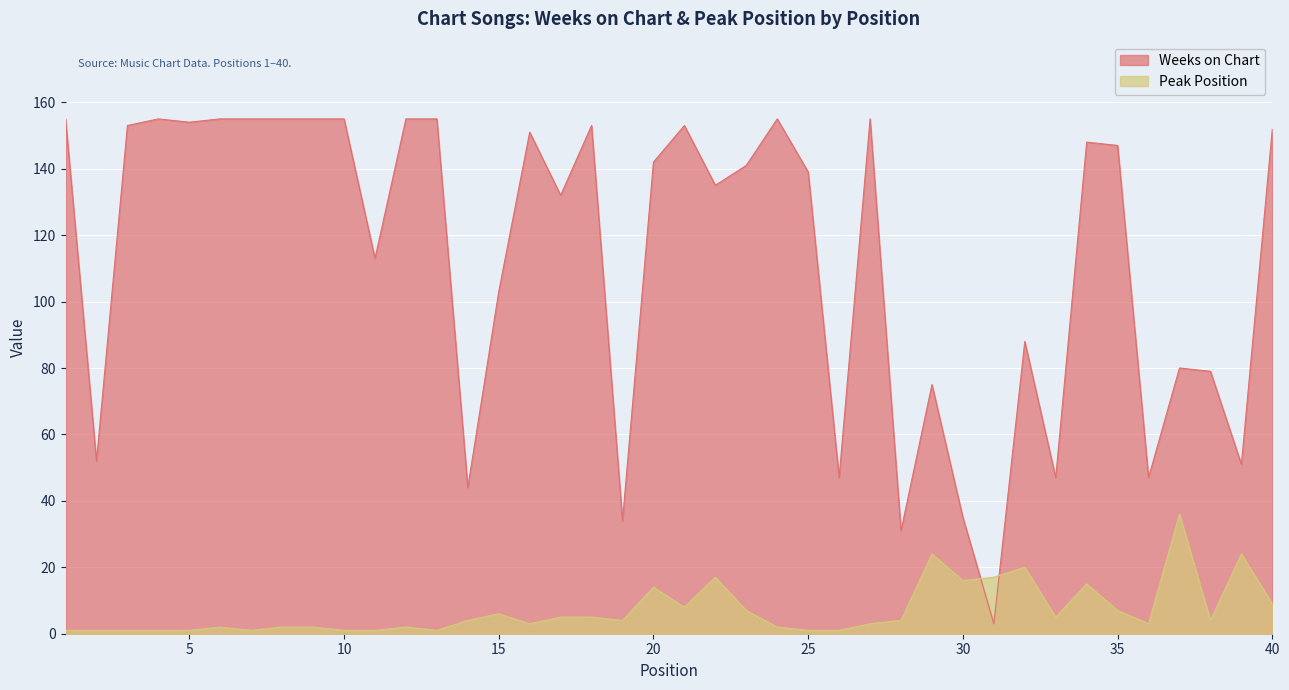

How many lines are shown in the chart?

2